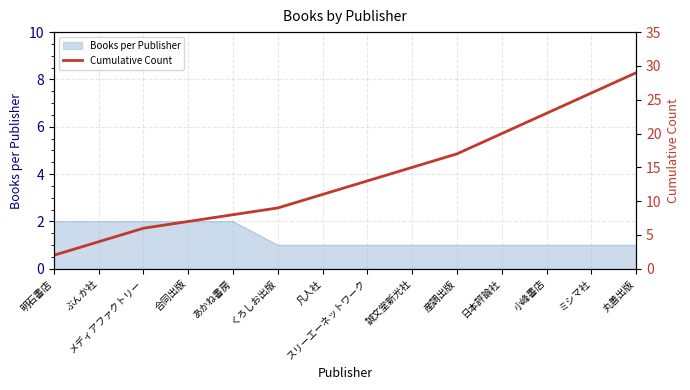

What is the value of the 13th point from the left?

26